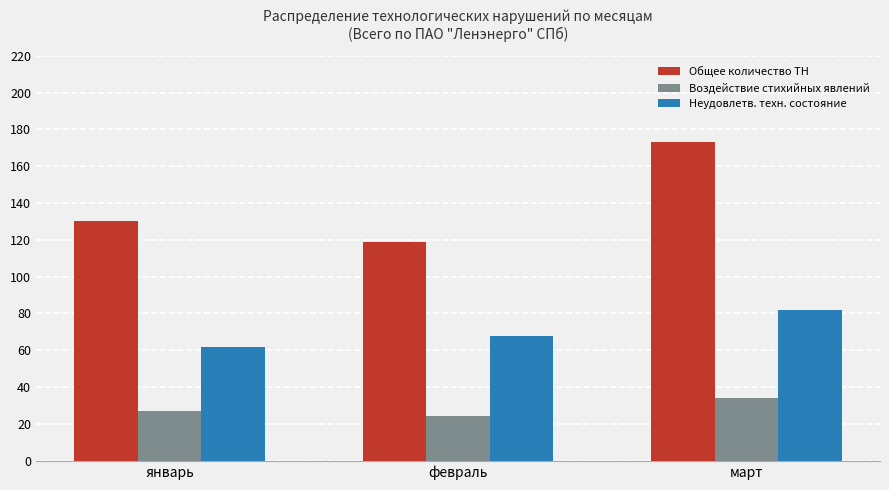

Reading right to left, what are all the values shown in this chart?

Общее количество ТН: 173	119	130
Воздействие стихийных явлений: 34	24	27
Неудовлетв. техн. состояние: 82	68	62